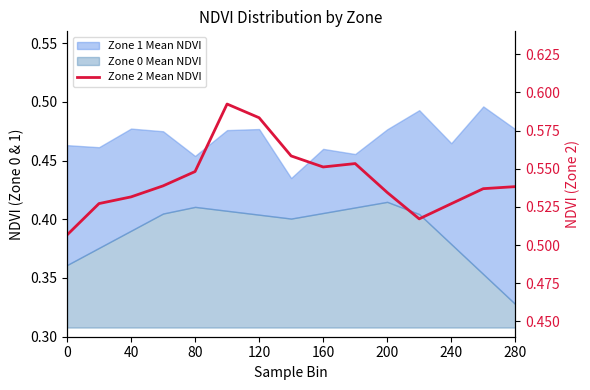

What is the greatest value displayed?

0.6